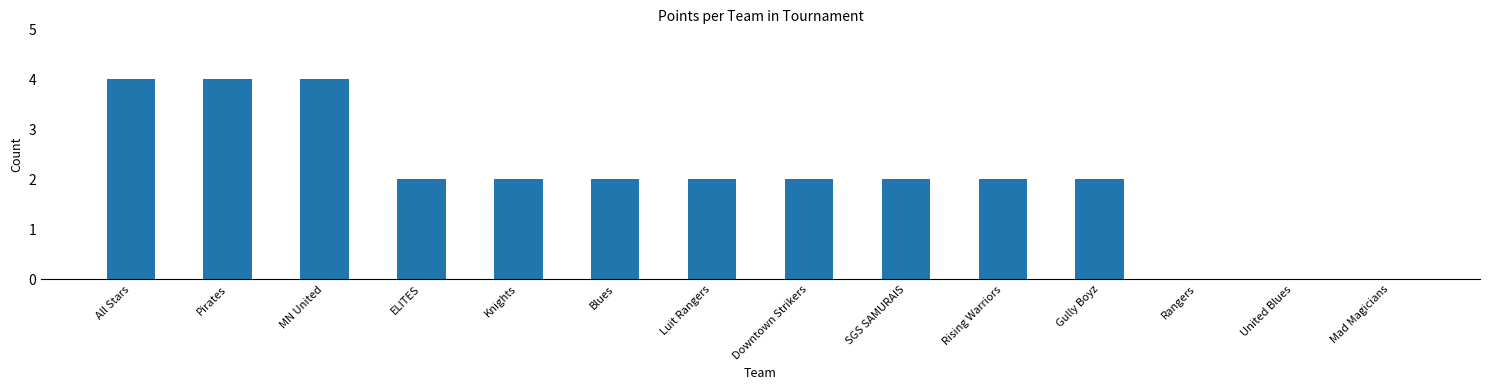

What is the sum of the values at Pirates and United Blues?

4